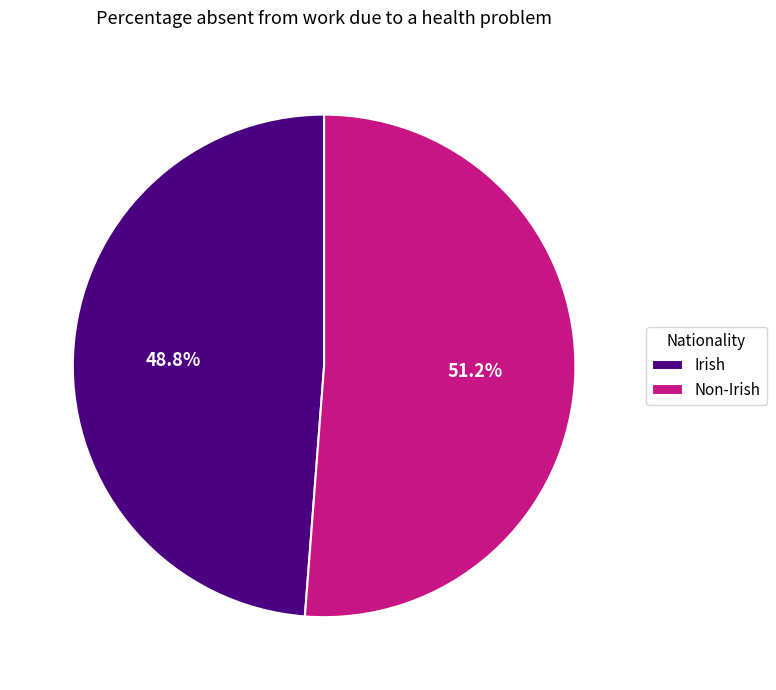

True or false: Irish accounts for 57% of the total.

False